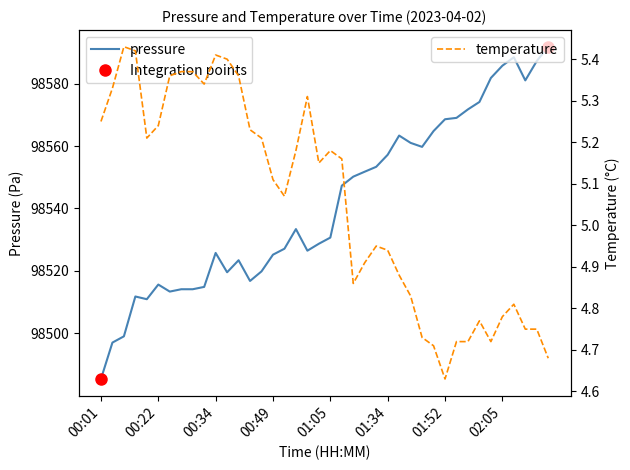

At which label does pressure reach its minimum?

00:01